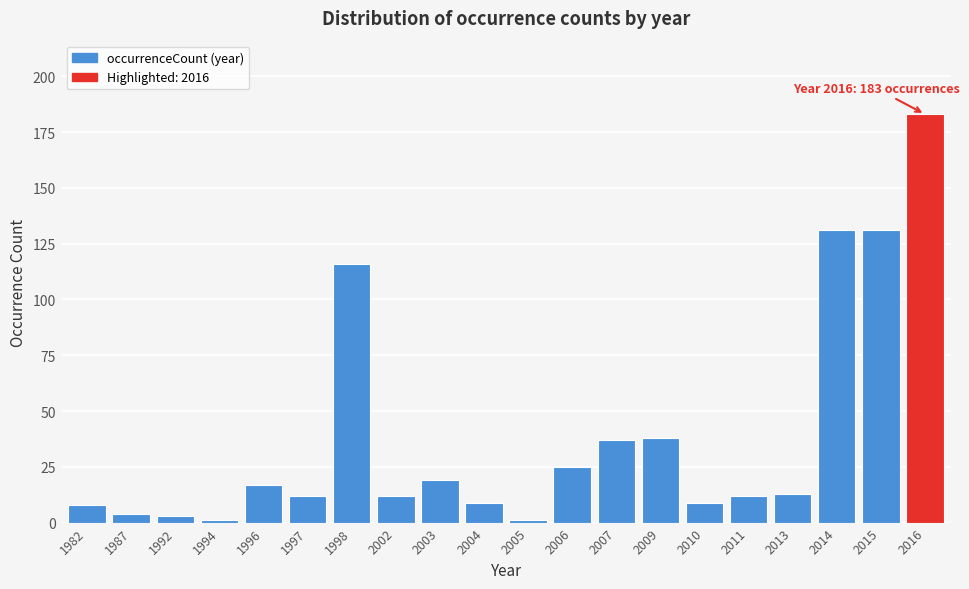

Reading left to right, extract all data points from this chart.

1982=8	1987=4	1992=3	1994=1	1996=17	1997=12	1998=116	2002=12	2003=19	2004=9	2005=1	2006=25	2007=37	2009=38	2010=9	2011=12	2013=13	2014=131	2015=131	2016=183